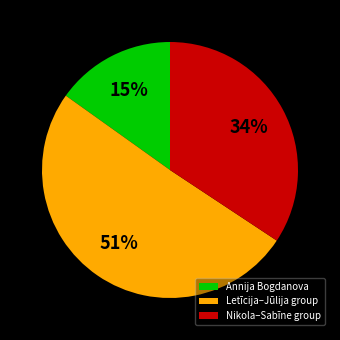

Is the sum of Letīcija–Jūlija group and Annija Bogdanova greater than half?

Yes